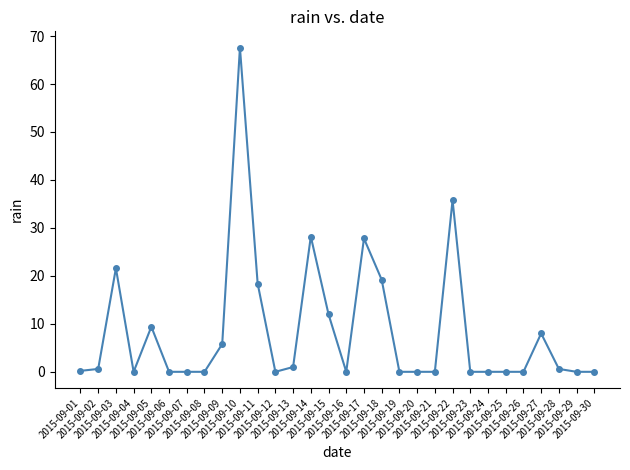

What is the value of the 11th point from the left?

18.4